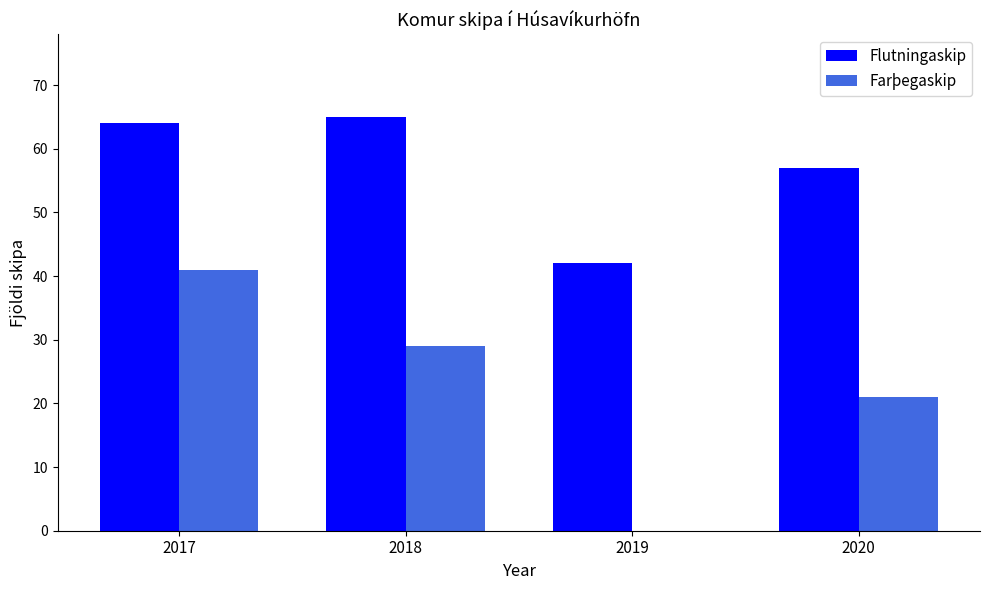

Are the bars grouped side by side (vs. stacked)?

Yes